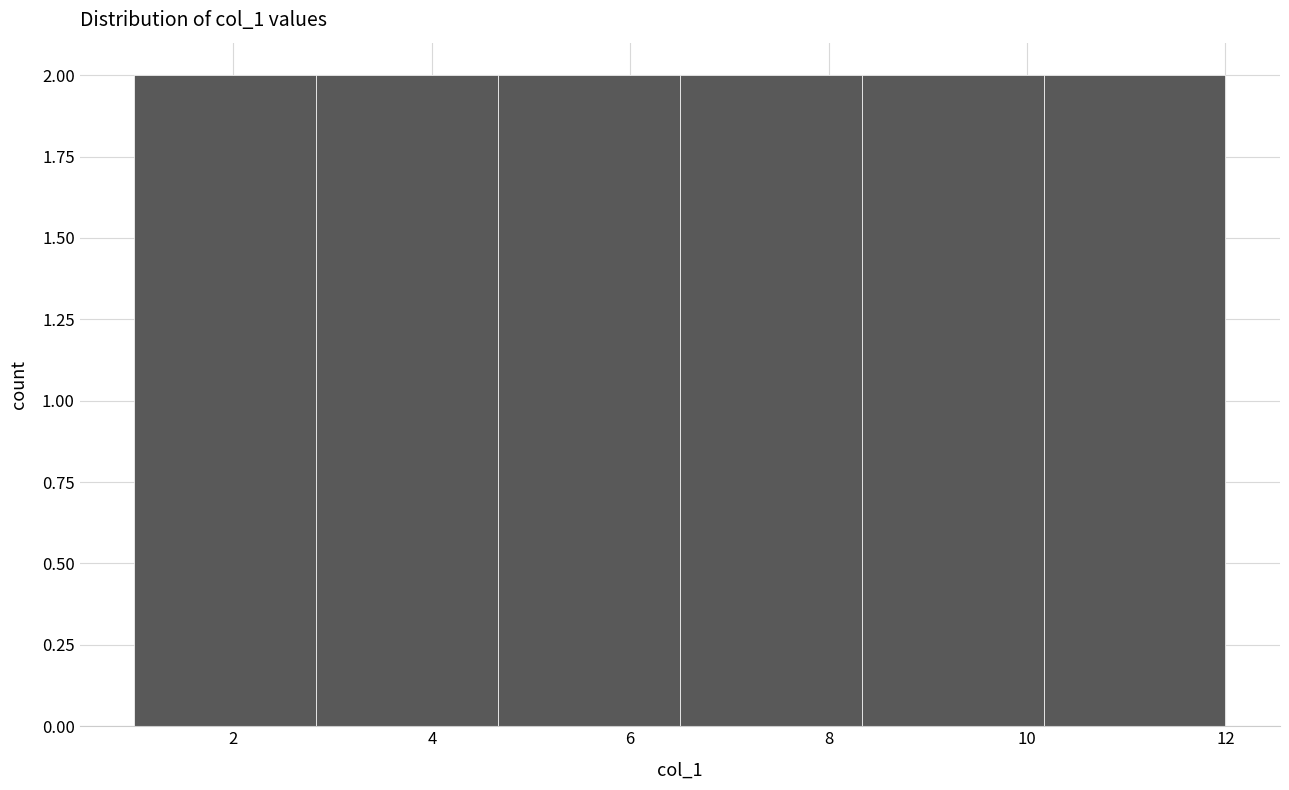

Reading left to right, list every bar in this chart as the range it spans on the x-axis followed by its height. Neither the bar edges nor the heights are printed on the chart, so give them approximately, as read against the axes.

1.0 to 2.8: 2
2.8 to 4.6: 2
4.6 to 6.6: 2
6.6 to 8.4: 2
8.4 to 10.2: 2
10.2 to 12.0: 2